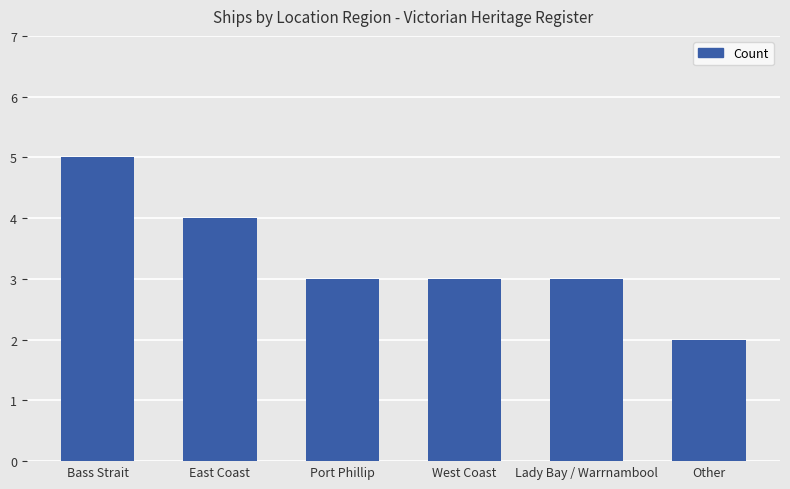

What is the difference between the second highest and second lowest values?

1